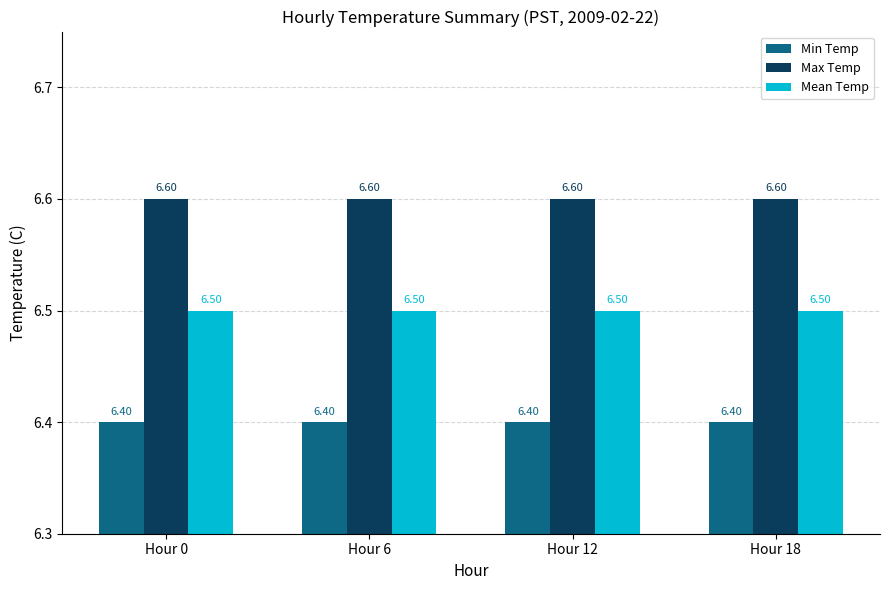

At how many categories does at least one series exceed 6?

4